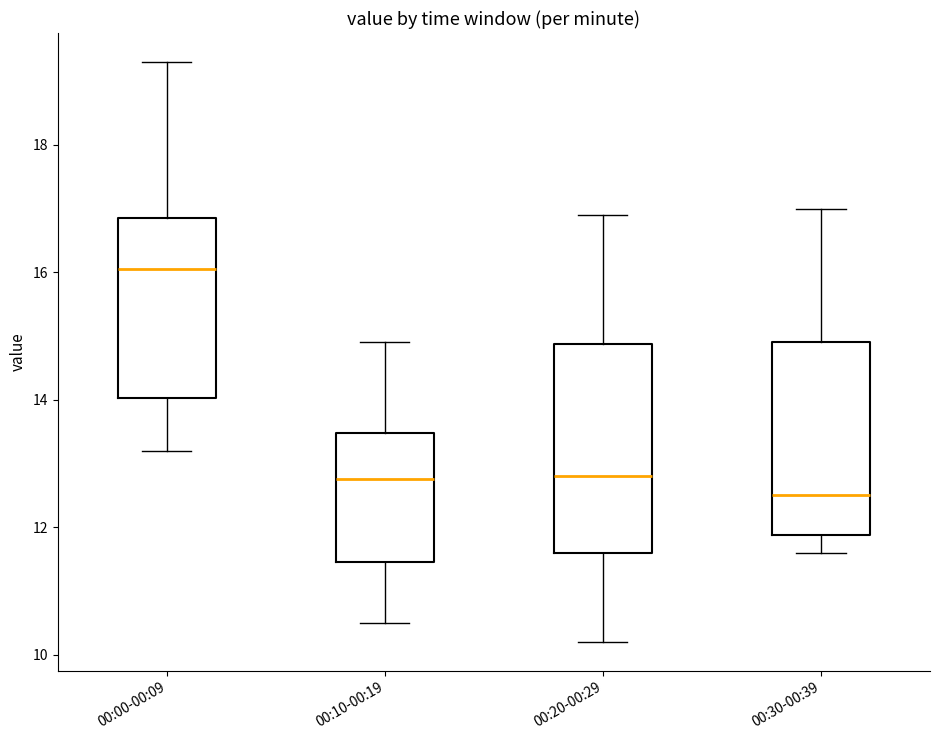

Reading left to right, transcribe this box plot: for each box, give where its median line is, the range the box spans, and where its two whiskers end, as read against the y-axis. The values are not printed on the chart, so give them approximately, as read against the axis.

00:00-00:09: median 16.0, box 14.0 to 16.8, whiskers 13.2 to 19.4
00:10-00:19: median 12.8, box 11.4 to 13.4, whiskers 10.6 to 15.0
00:20-00:29: median 12.8, box 11.6 to 14.8, whiskers 10.2 to 17.0
00:30-00:39: median 12.6, box 11.8 to 15.0, whiskers 11.6 to 17.0